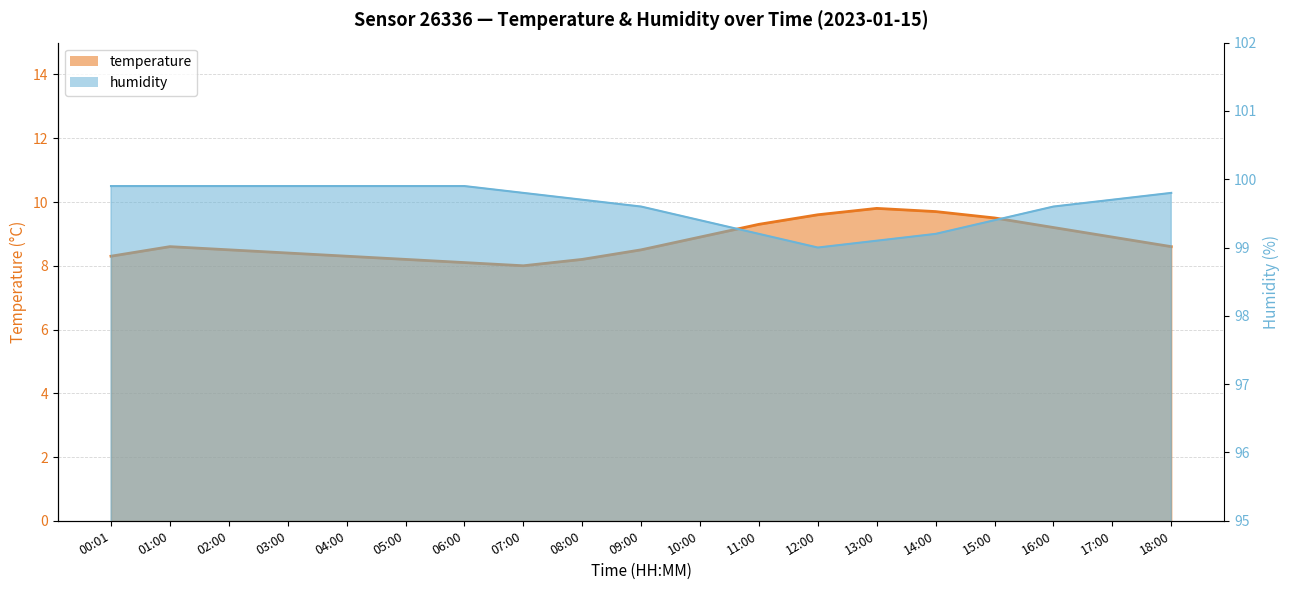

What are all the series names shown in the legend?

temperature, humidity